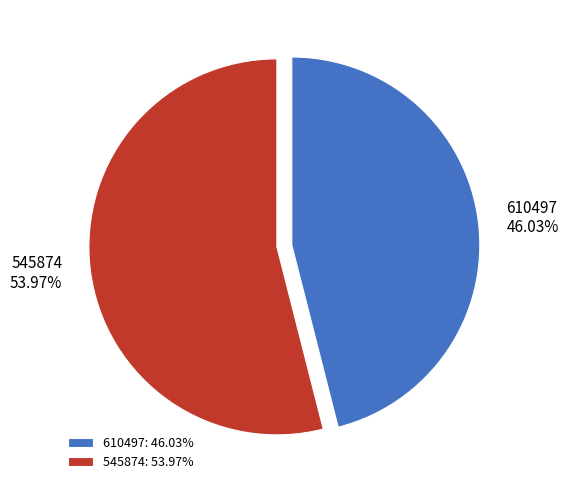

Between 545874 and 610497, which is larger?

545874